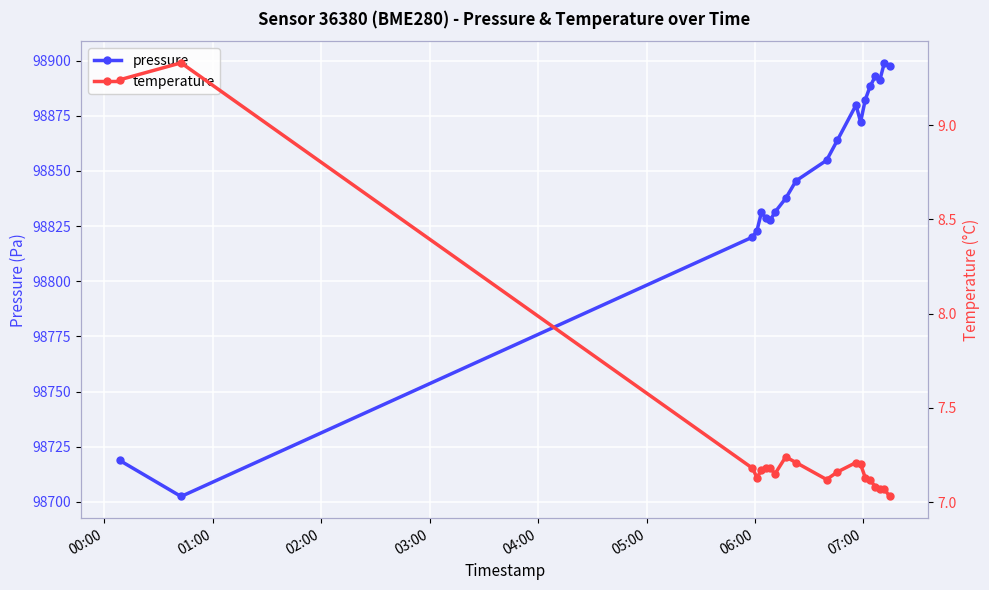

What is the smallest value displayed?

7.0